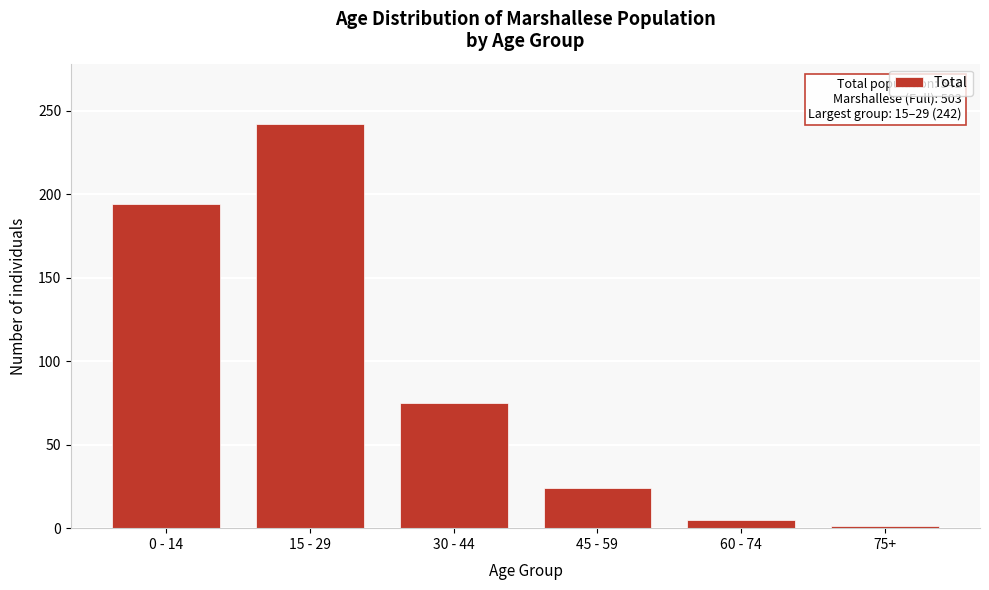

Reading left to right, extract all data points from this chart.

0 - 14=194	15 - 29=242	30 - 44=75	45 - 59=24	60 - 74=5	75+=1